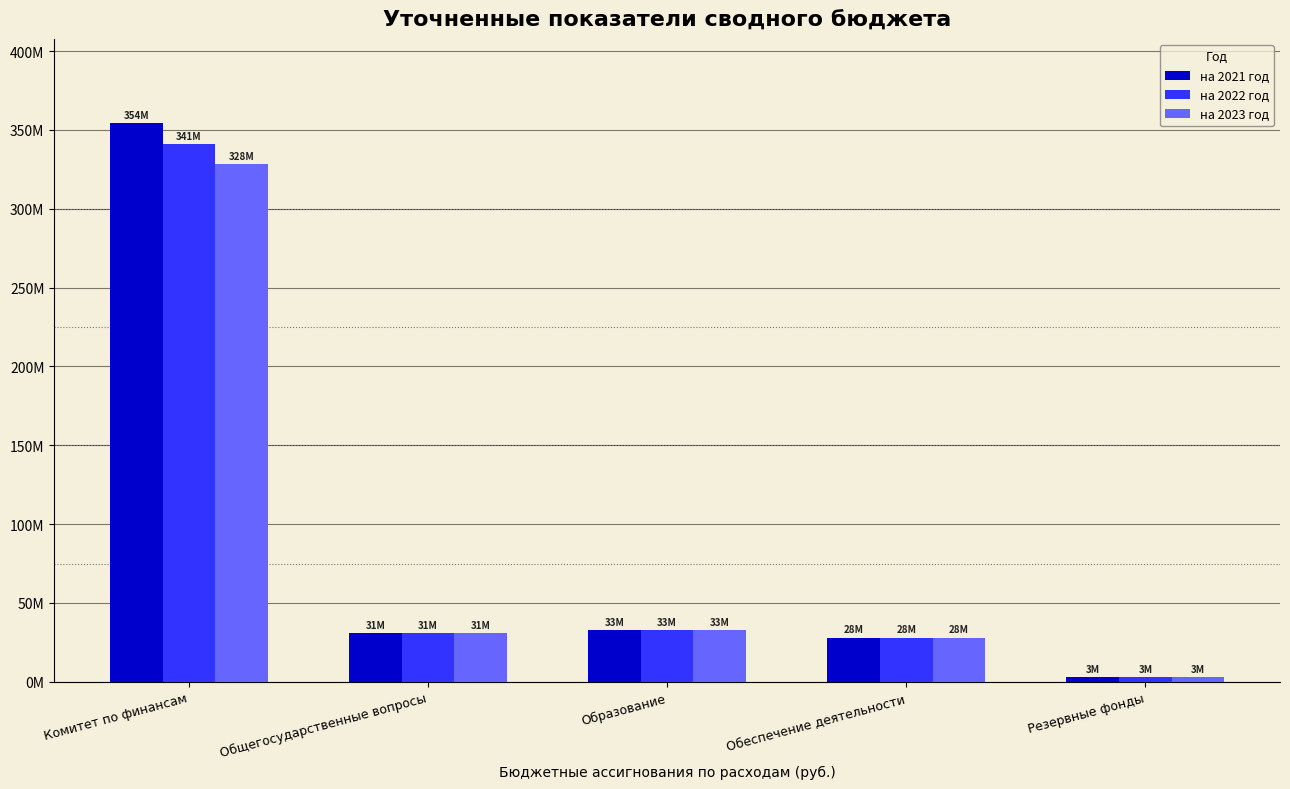

Does the chart contain any negative values?

No